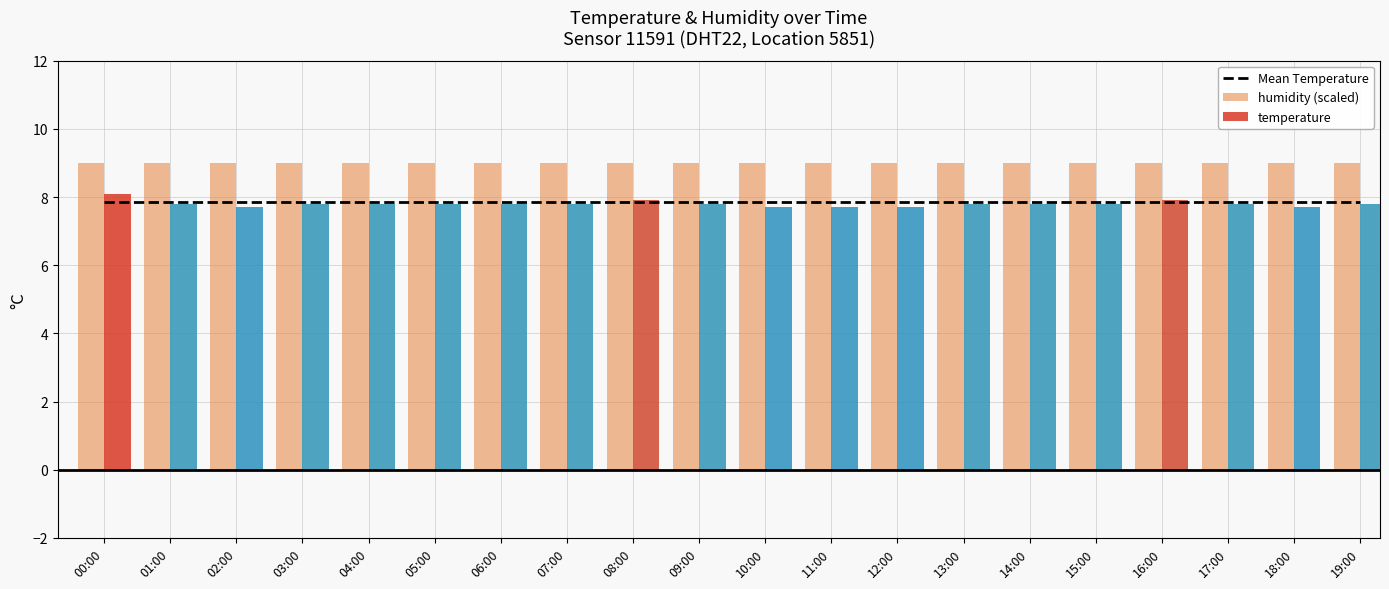

Rank the series at 02:00 from highest to lowest value.

humidity (scaled), Mean Temperature, temperature